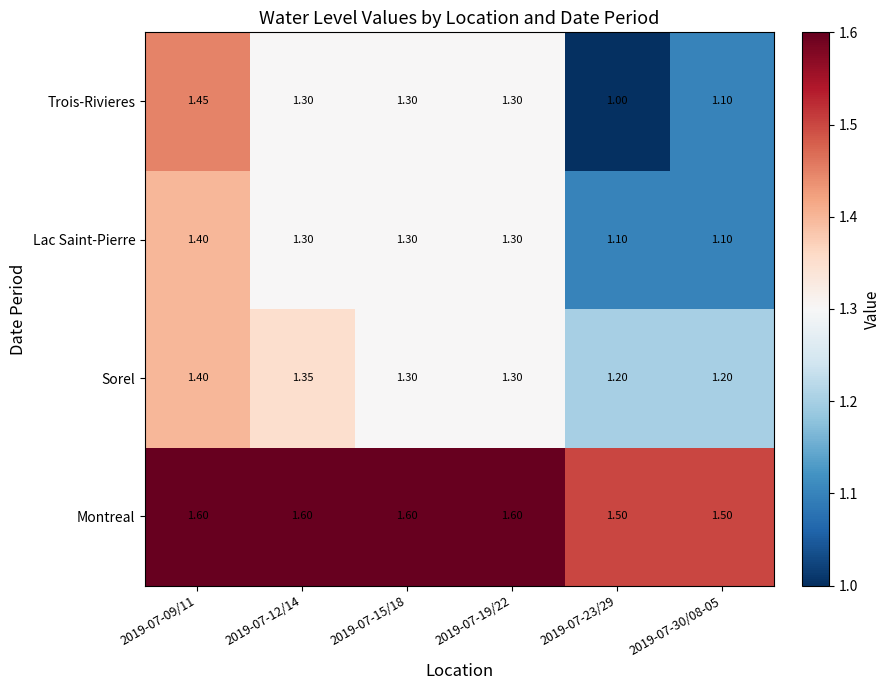

Count the number of data series in this chart.

4